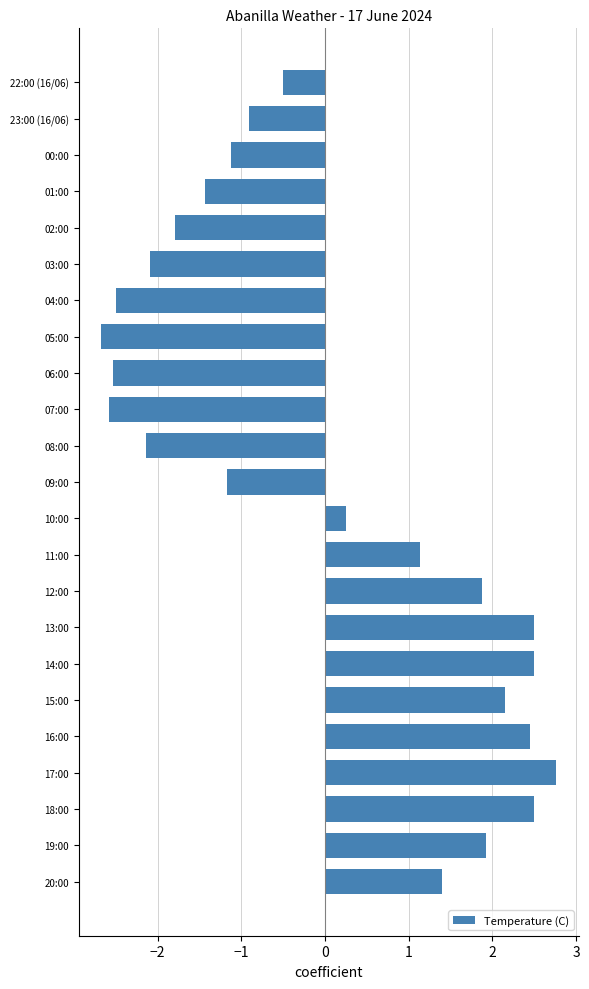

Reading bottom to top, list all the values displayed in this chart.

1.4	1.9	2.5	2.8	2.5	2.1	2.5	2.5	1.9	1.1	0.2	-1.2	-2.1	-2.6	-2.5	-2.7	-2.5	-2.1	-1.8	-1.4	-1.1	-0.9	-0.5